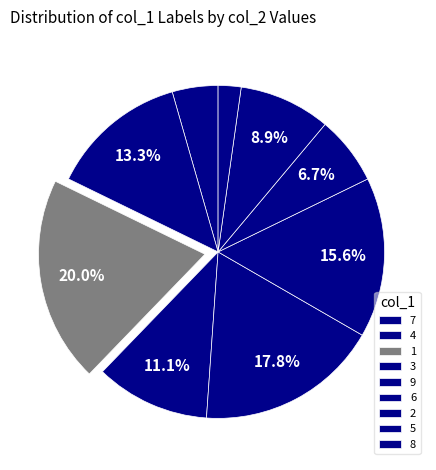

Which slice is the largest?

1